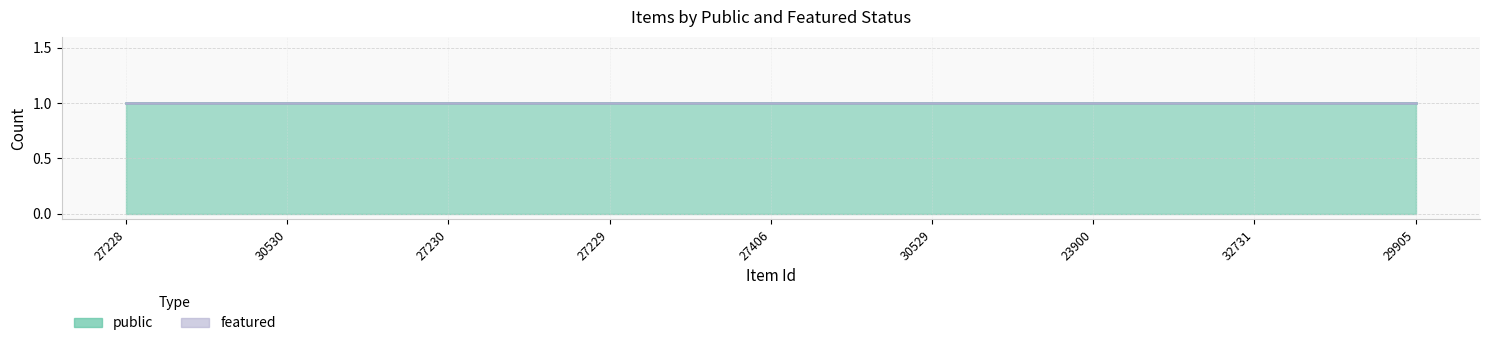

At which category does the chart reach its peak across all series?

27228